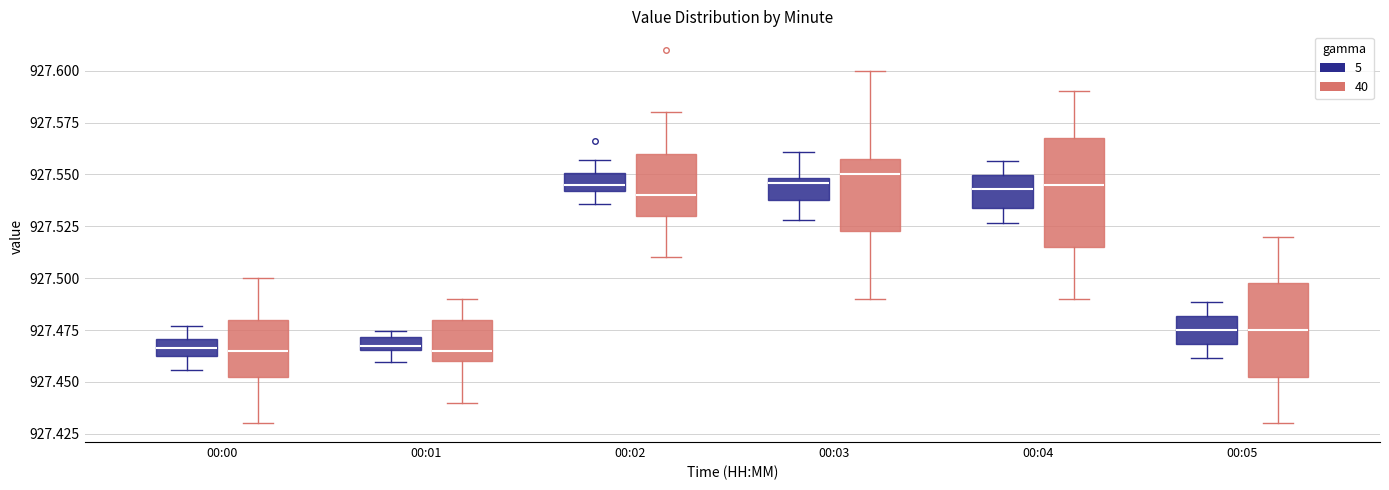

Comparing the boxes themselves (not the whiskers), which one is the tallest?

00:04 (40)